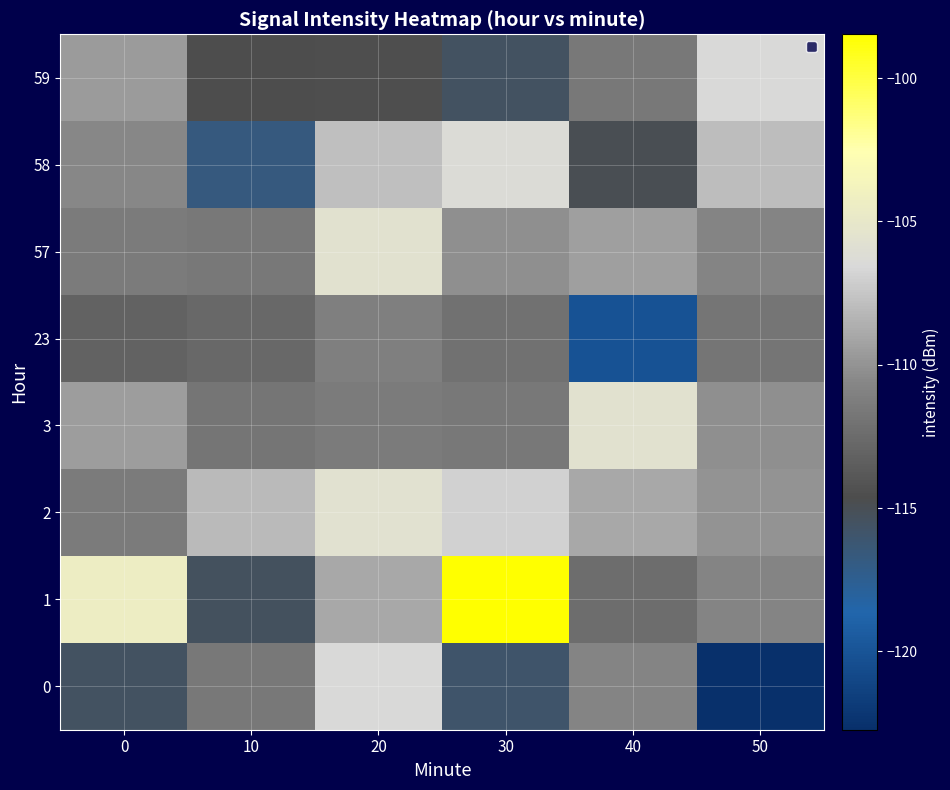

What is the difference between the highest and lowest values at 50?

16.2